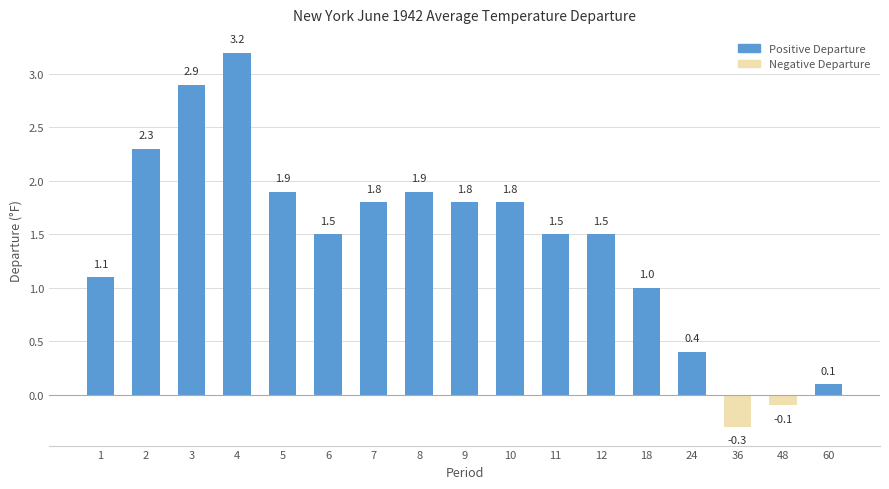

What is the difference between the values at 48 and 8?

2.0